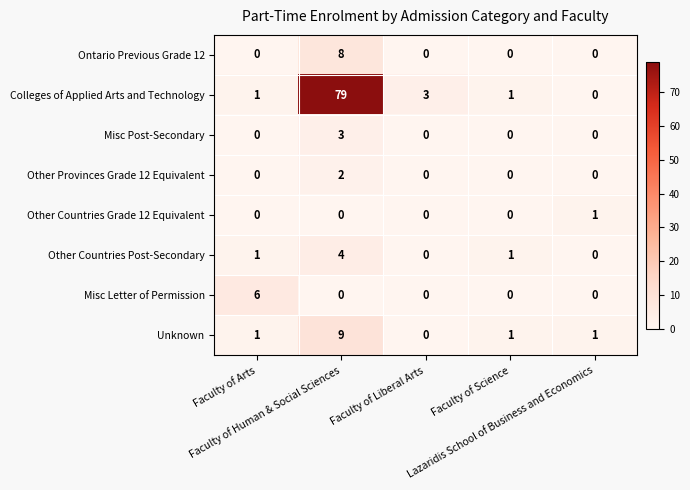

Count the number of categories in the chart.

5